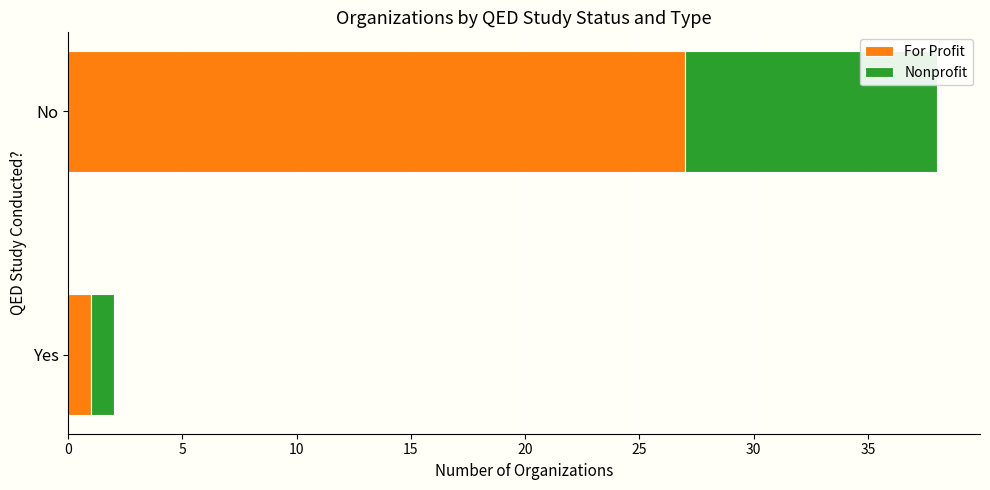

What is the highest value of the For Profit series?

27